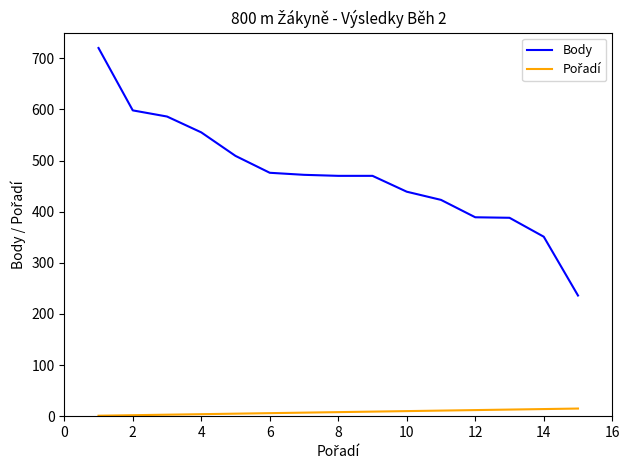

What is the maximum value shown in the chart?

720